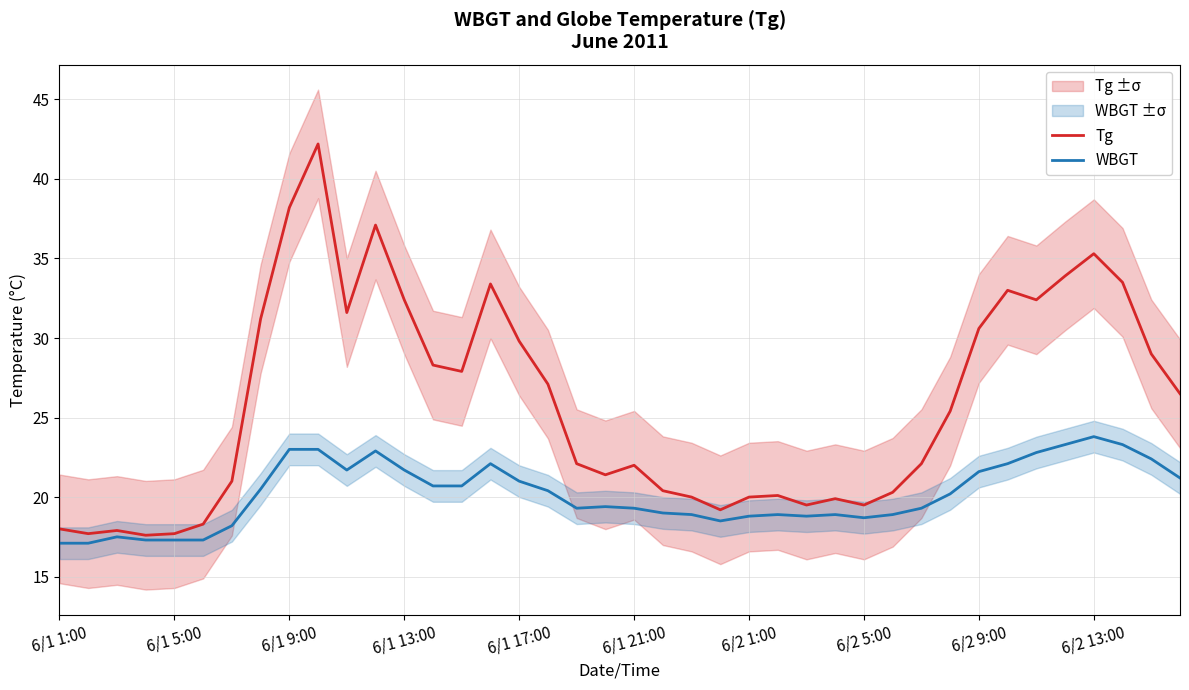

What is the highest value of the WBGT series?

23.8